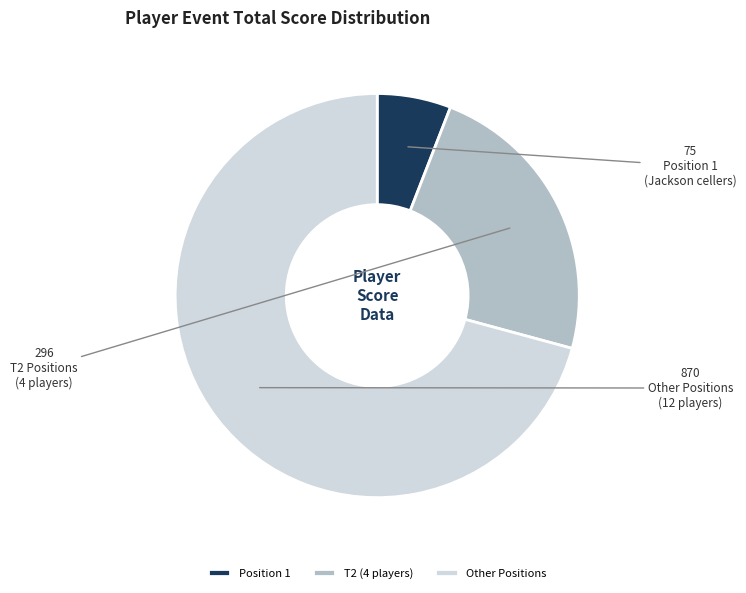

Is it true that T2 (4 players) is 23% of the pie?

True